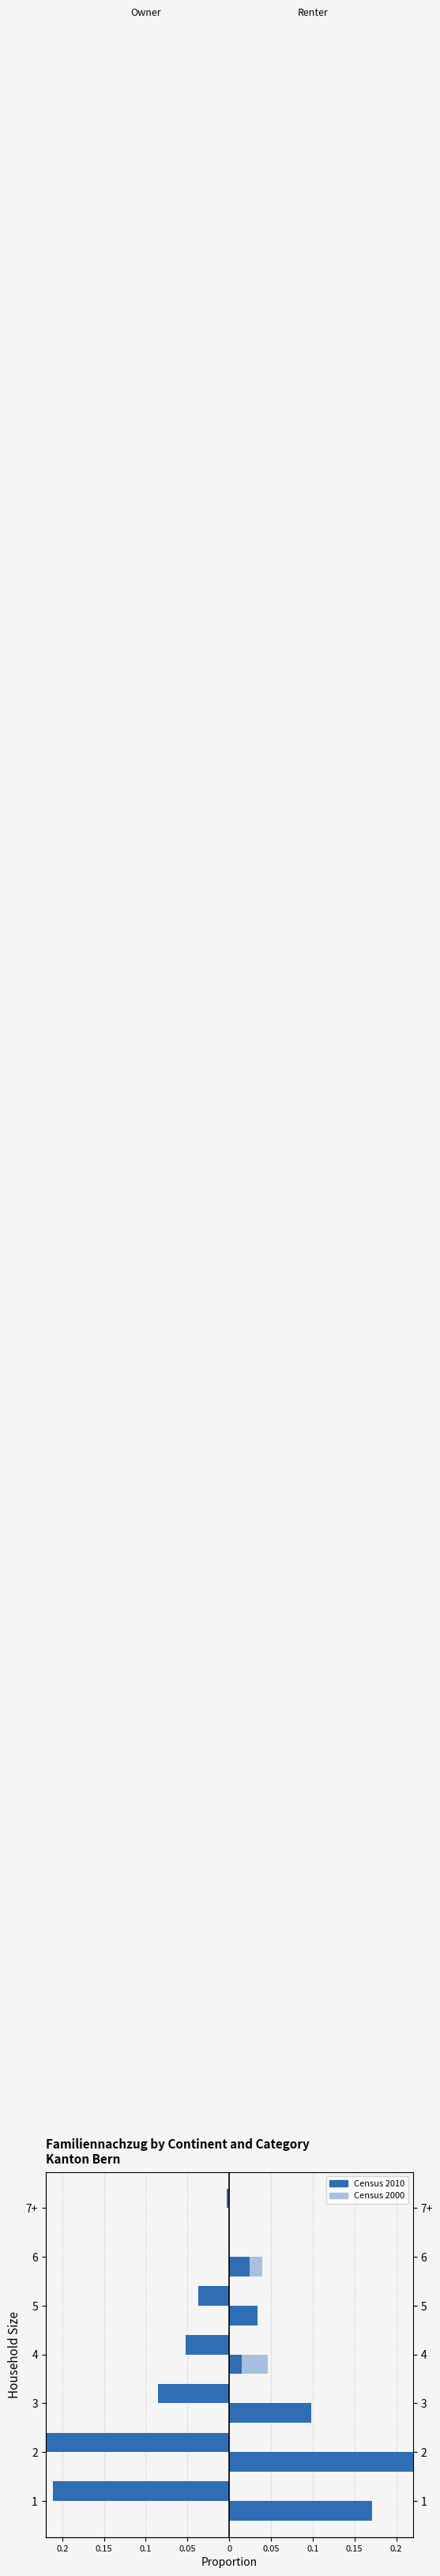

Does the chart contain stacked bars?

No